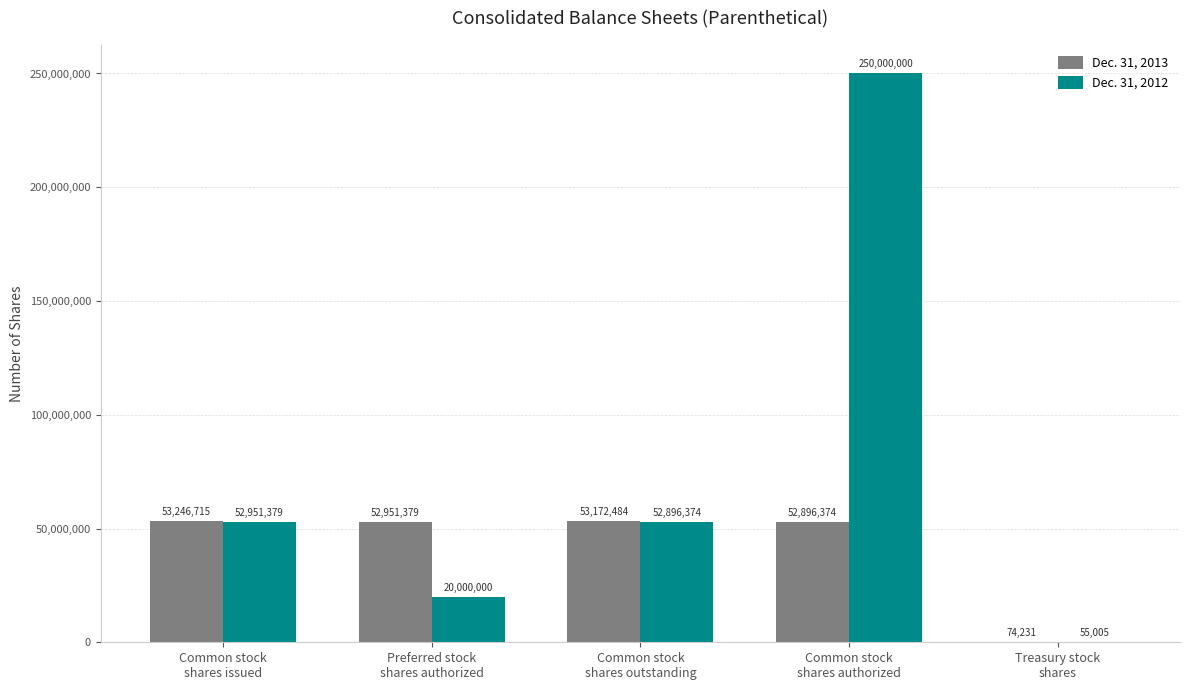

Reading left to right, list all the values displayed in this chart.

Dec. 31, 2013: Common stock
shares issued=53246715	Preferred stock
shares authorized=52951379	Common stock
shares outstanding=53172484	Common stock
shares authorized=52896374	Treasury stock
shares=74231
Dec. 31, 2012: Common stock
shares issued=52951379	Preferred stock
shares authorized=20000000	Common stock
shares outstanding=52896374	Common stock
shares authorized=250000000	Treasury stock
shares=55005